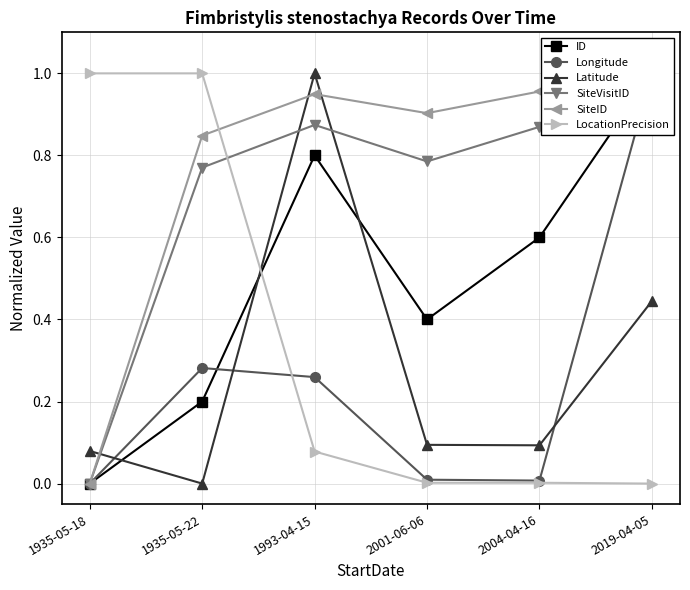

Is the value of SiteVisitID at 1935-05-22 greater than the value of SiteID at 1935-05-18?

Yes